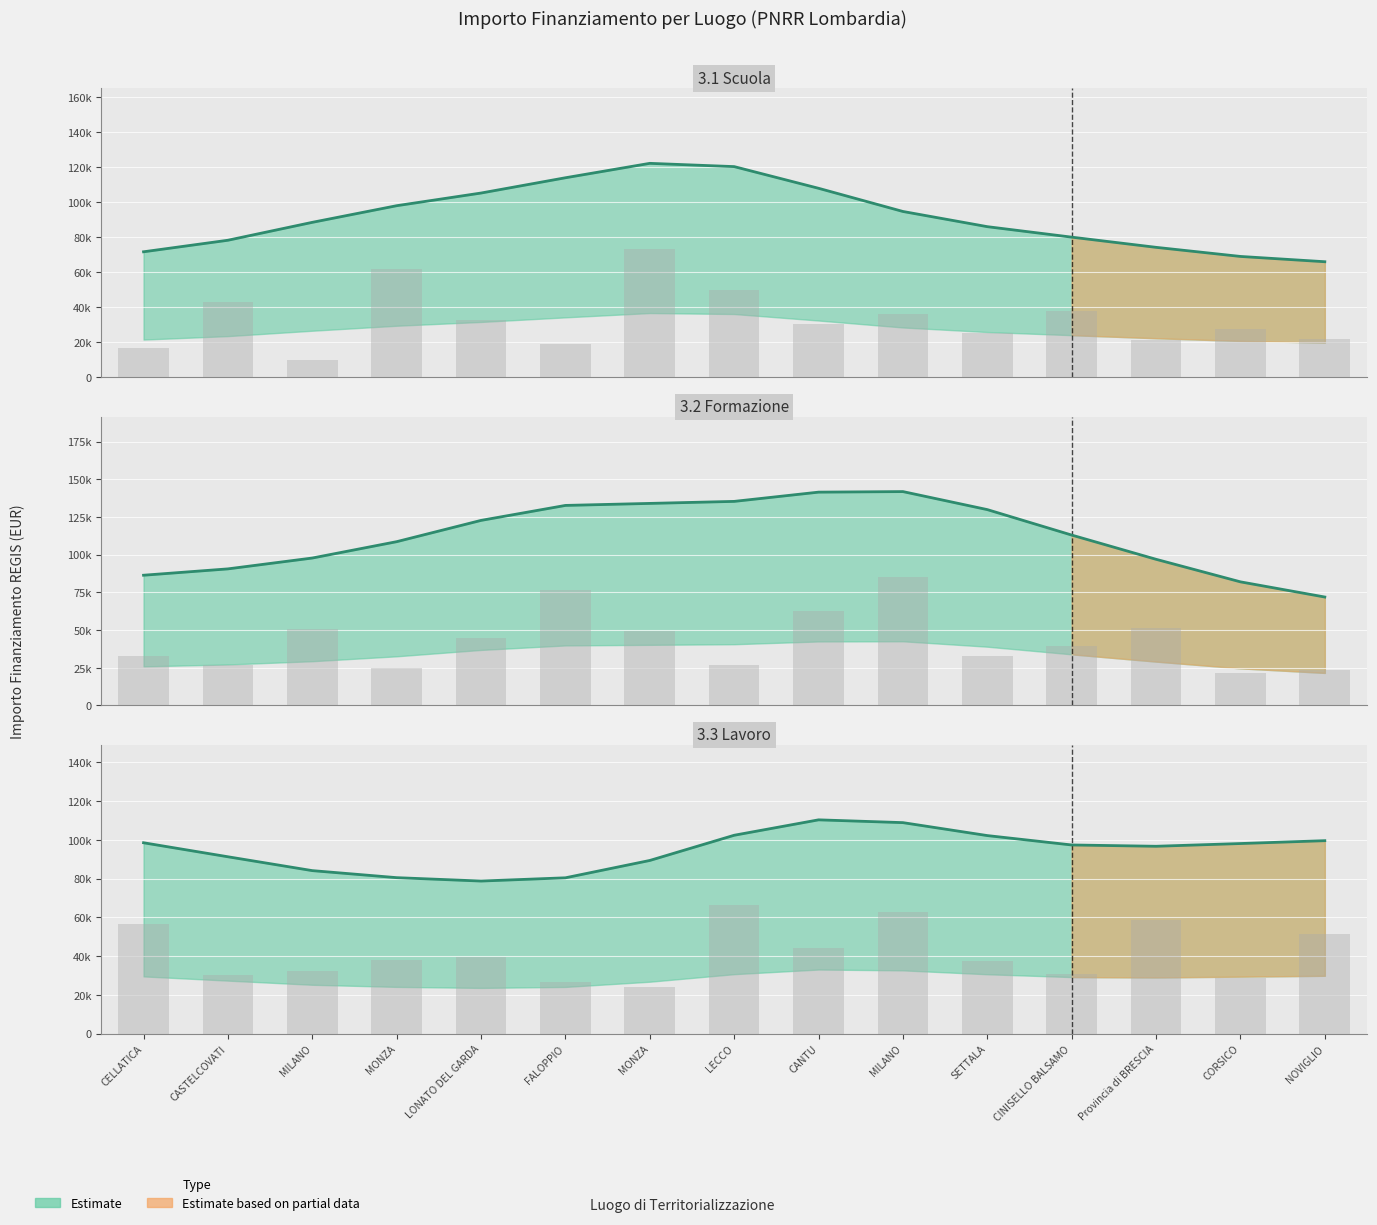

How many bars are there in each group?

3